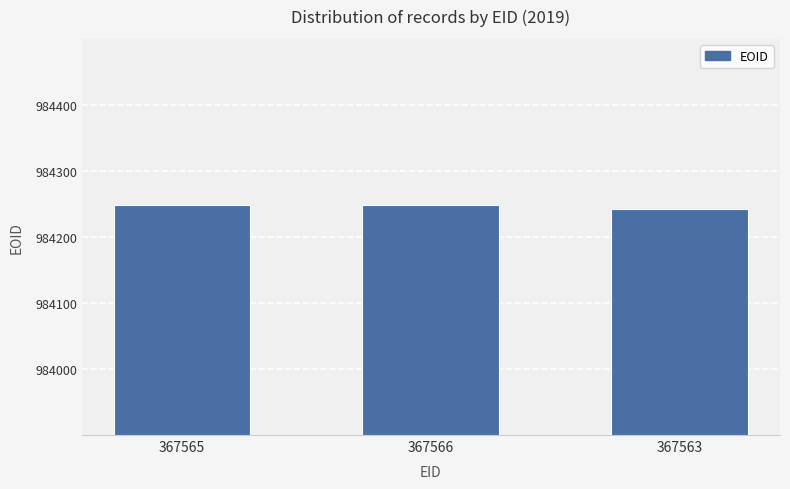

Where is the data nearest to the value 984246?

367565